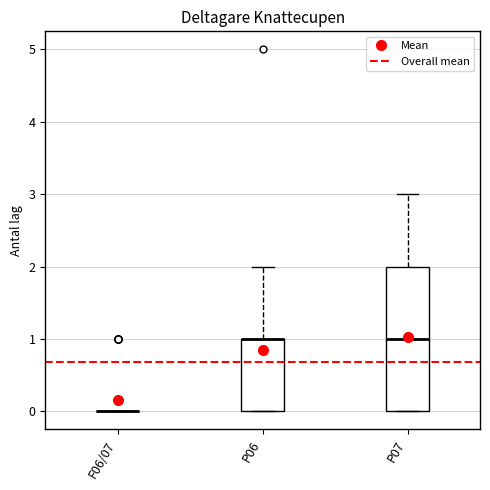

Where is the upper edge of the box for P06 on the y-axis? The values are not printed on the chart, so give them approximately, as read against the axis.

1